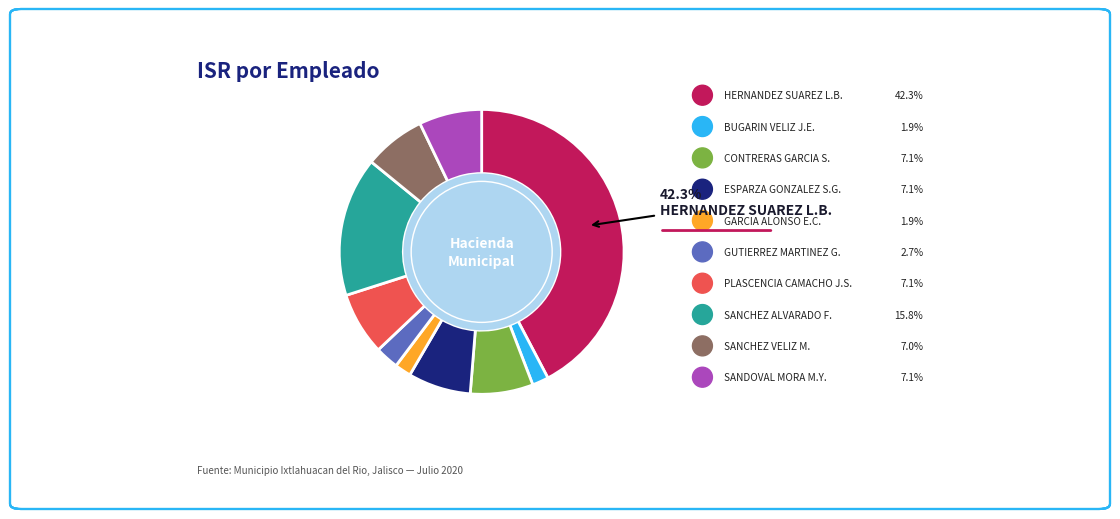

Which slice is the smallest?

BUGARIN VELIZ JESUS EMANUEL